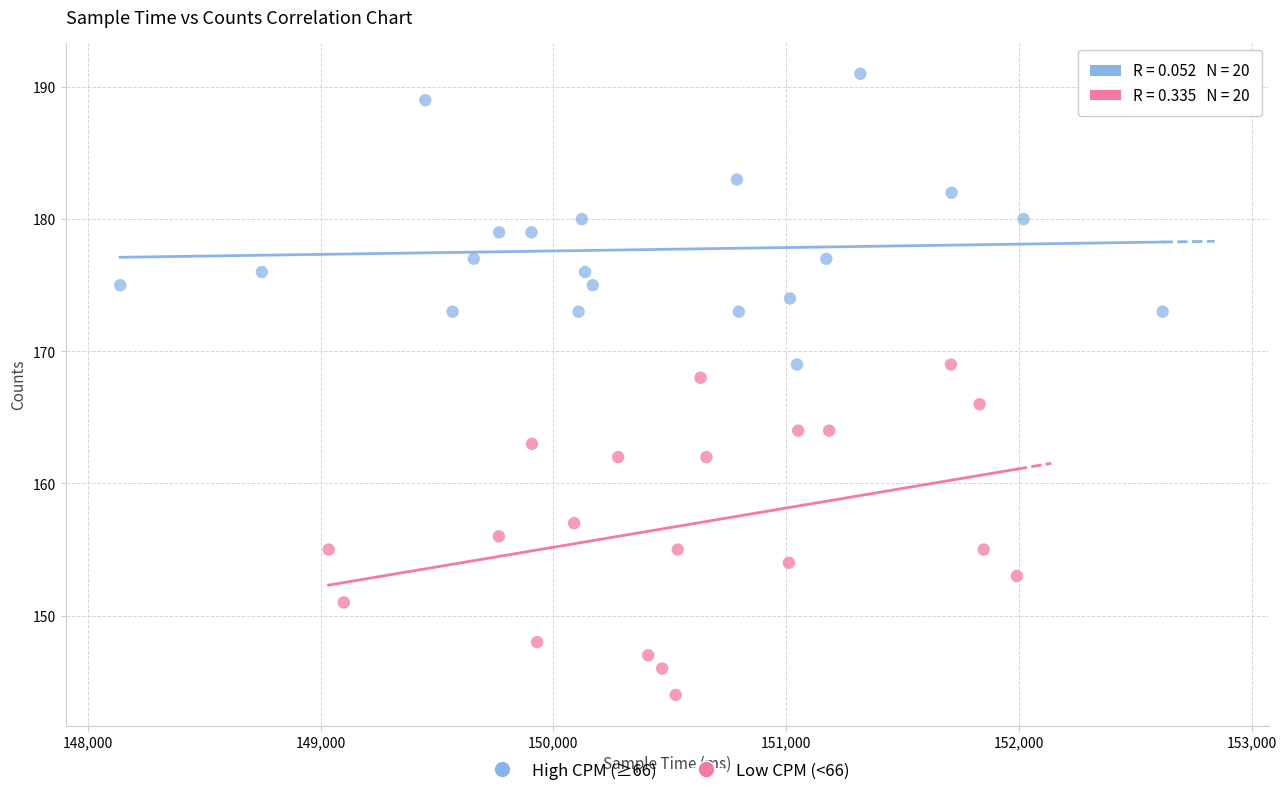

Which series reaches the maximum Y coordinate?

High CPM (≥66)